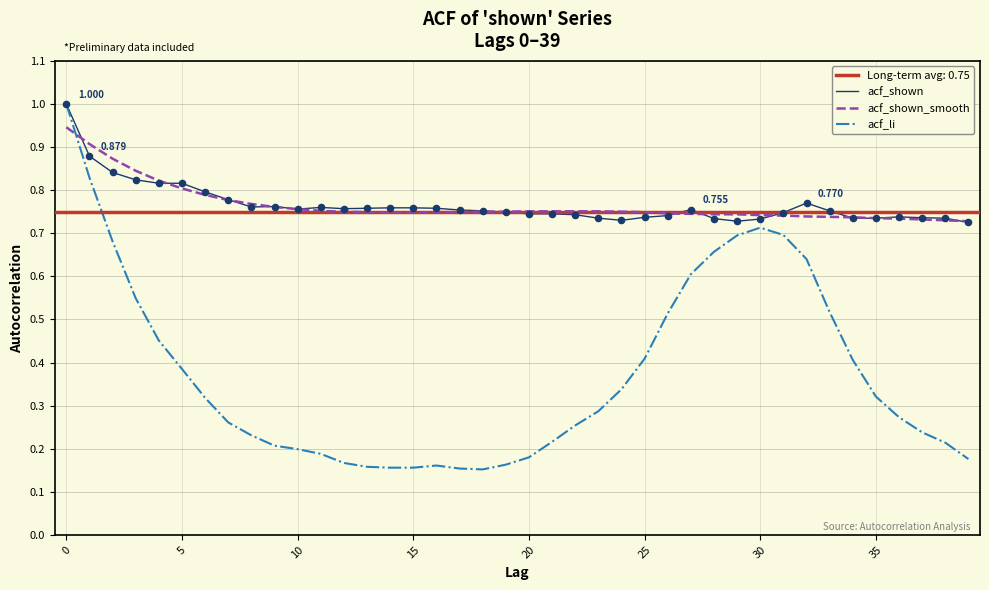

Which series contains the highest Y value?

acf_shown